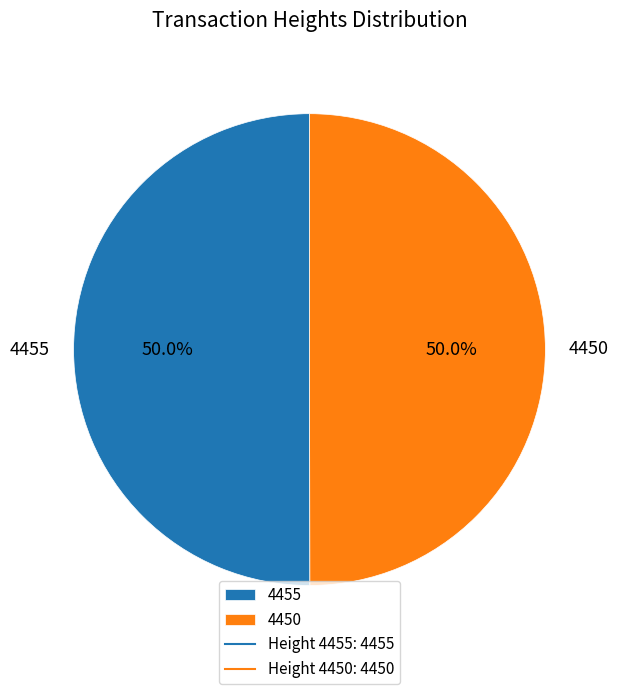

What is the ratio of the value at 4455 to the value at 4450?

1.0